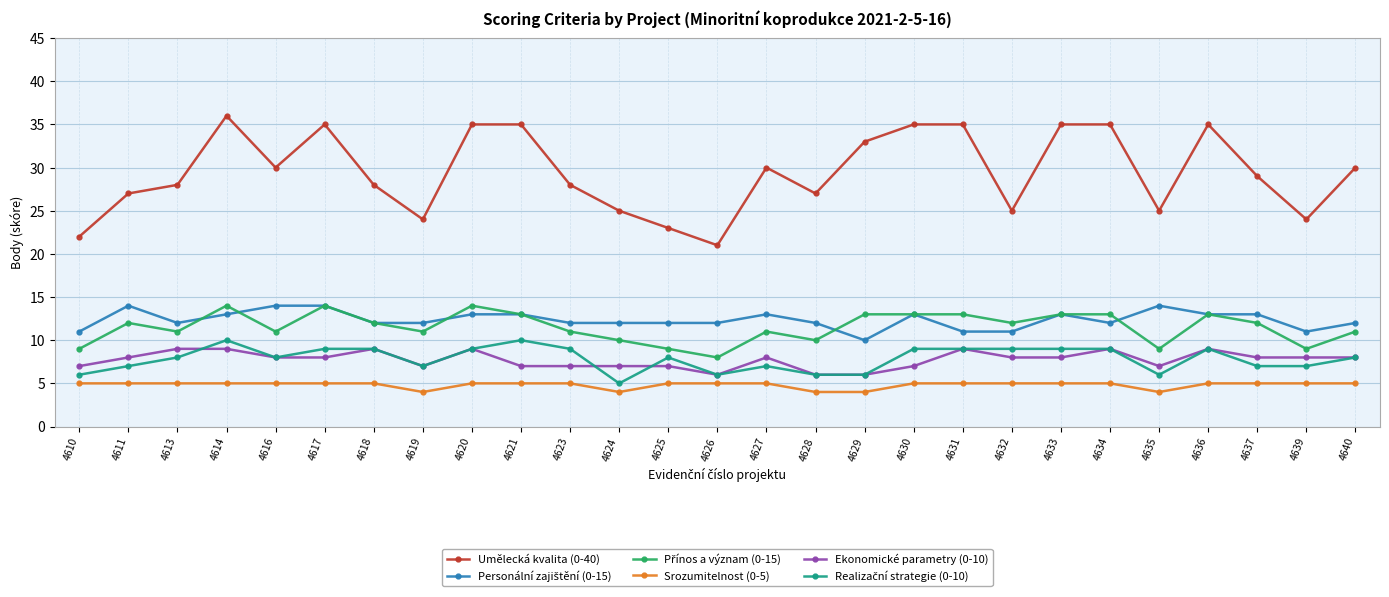

Is it true that Srozumitelnost (0-5) equals 5 at 4631?

True